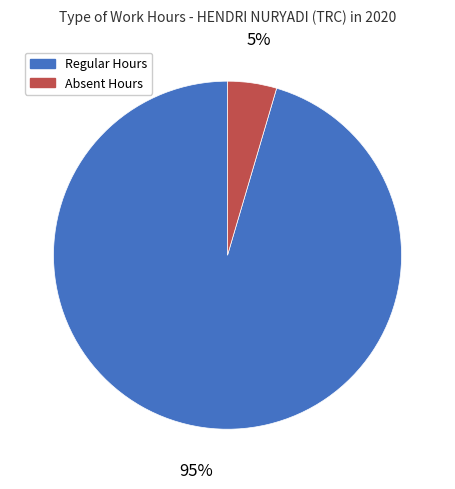

To the nearest percent, what is the average slice percentage?

50%